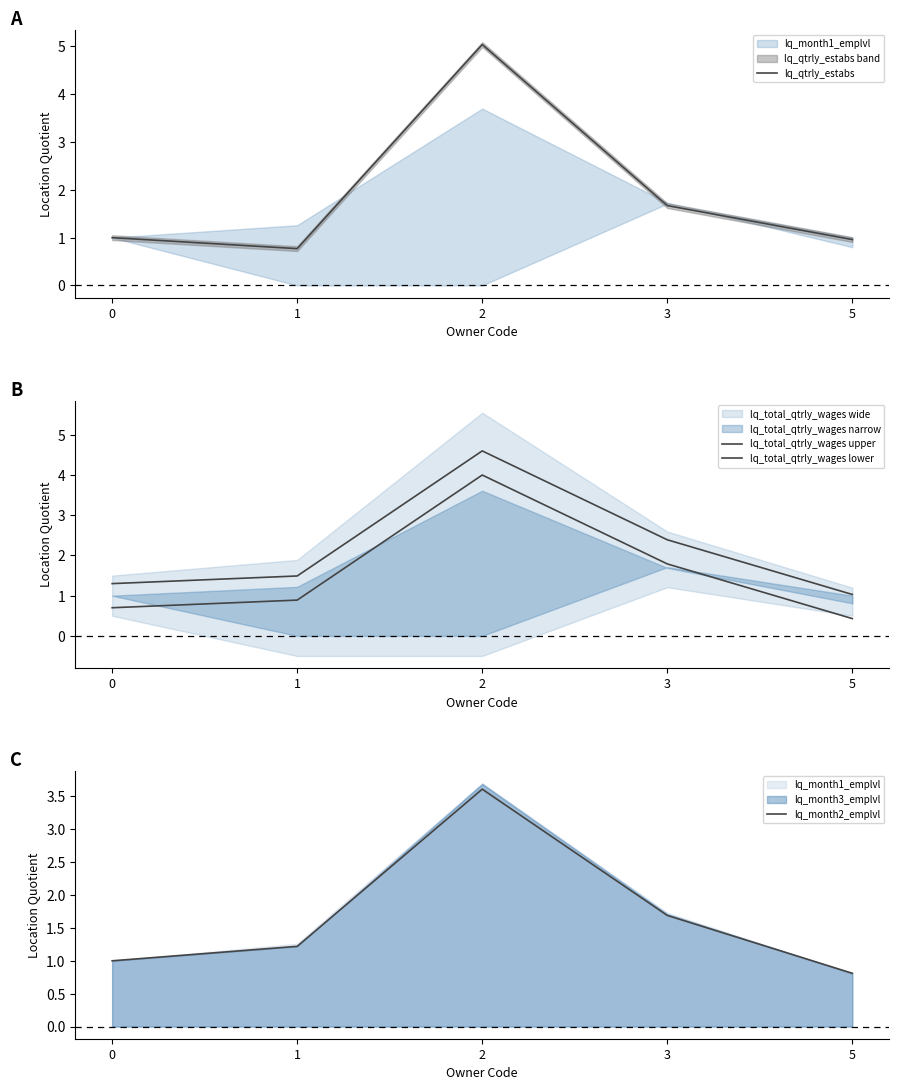

What are all the series names shown in the legend?

lq_qtrly_estabs, lq_total_qtrly_wages upper, lq_total_qtrly_wages lower, lq_month2_emplvl